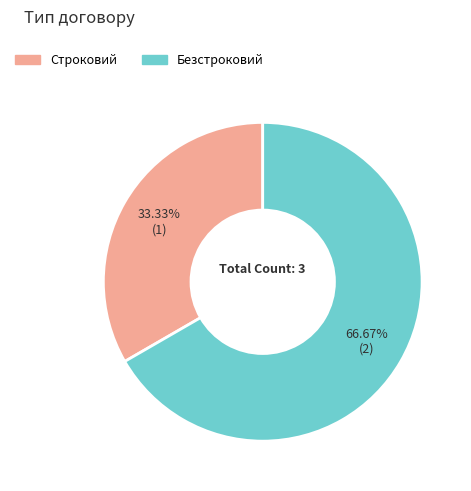

To the nearest percent, what percentage of the pie is Строковий?

33%